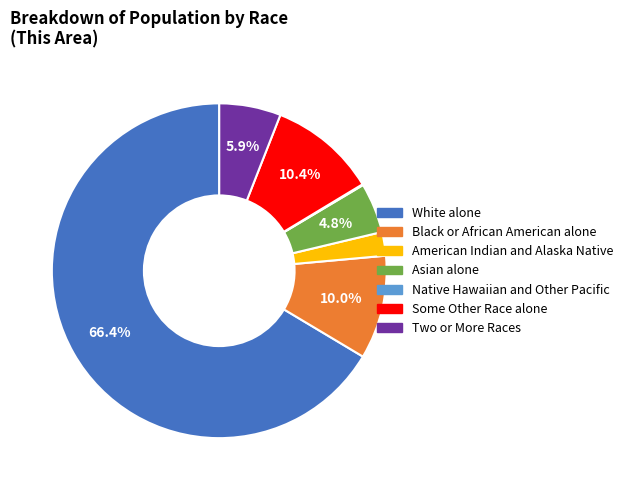

Which slice is the largest?

White alone